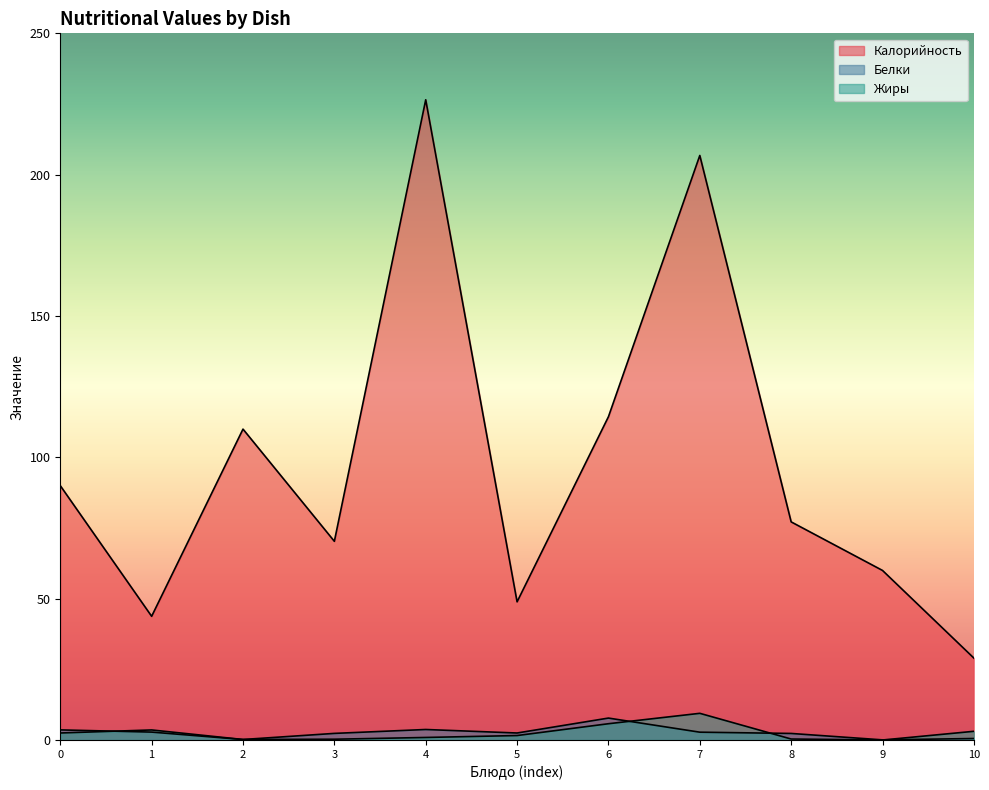

How many values in the Калорийность series are below 77?

5